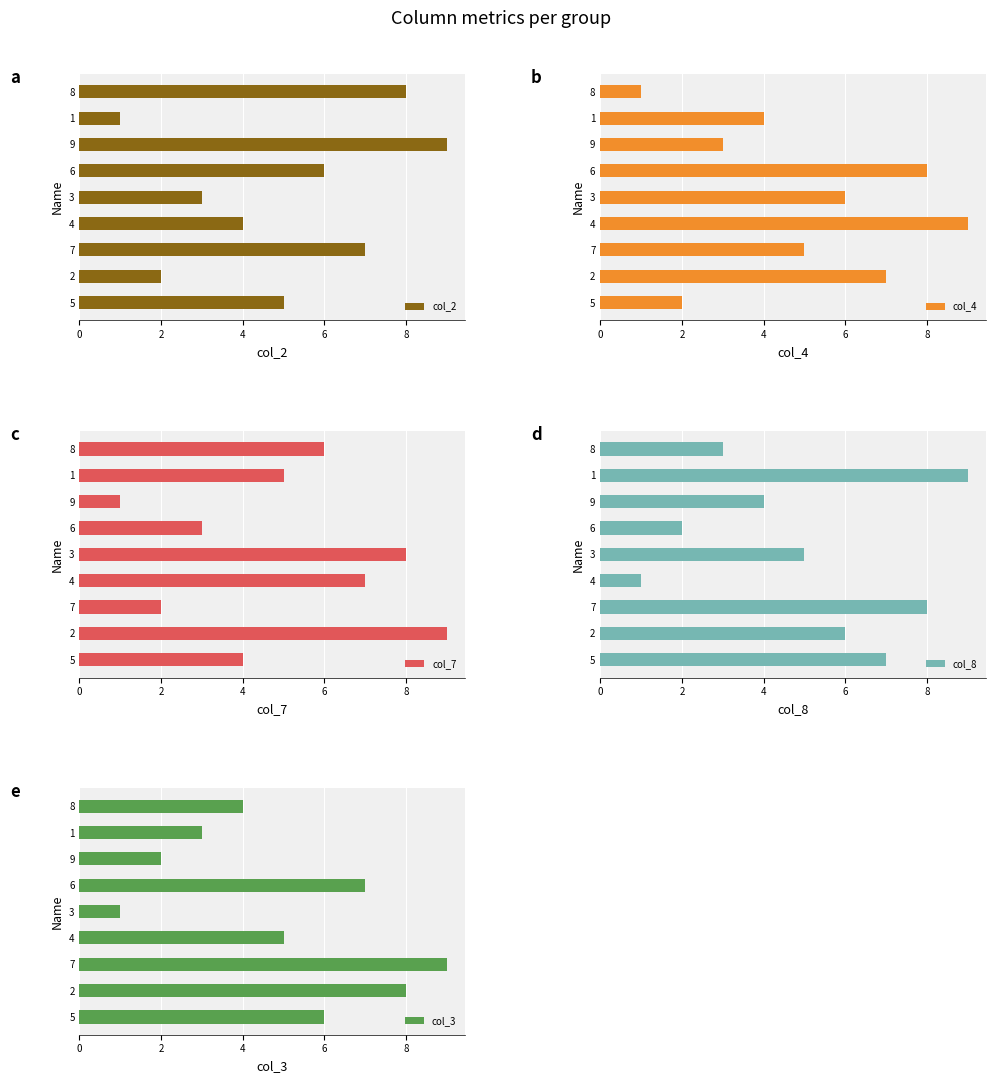

Which series has the largest total across all categories?

col_2